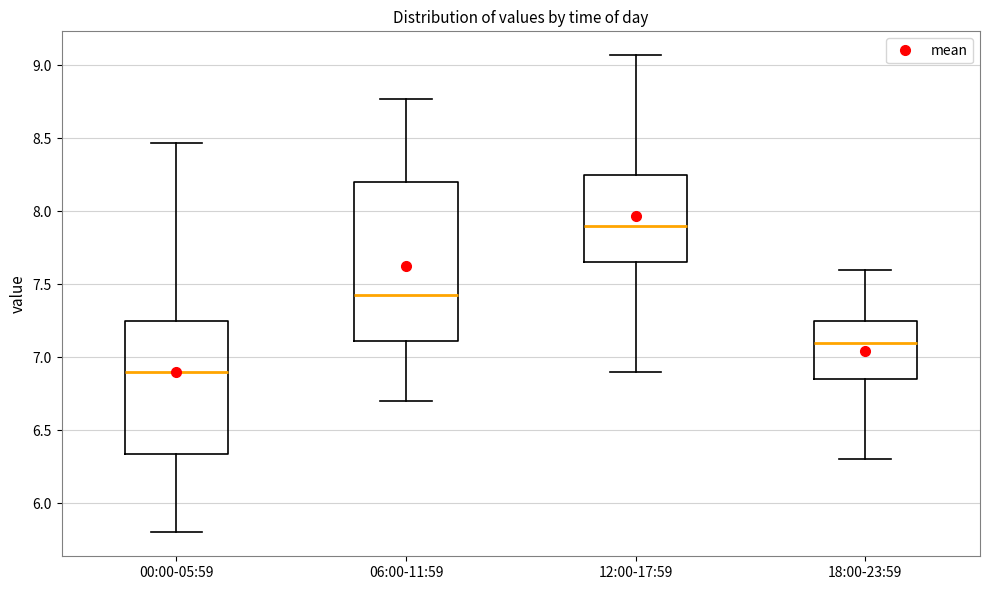

Which box's median line is the lowest?

00:00-05:59